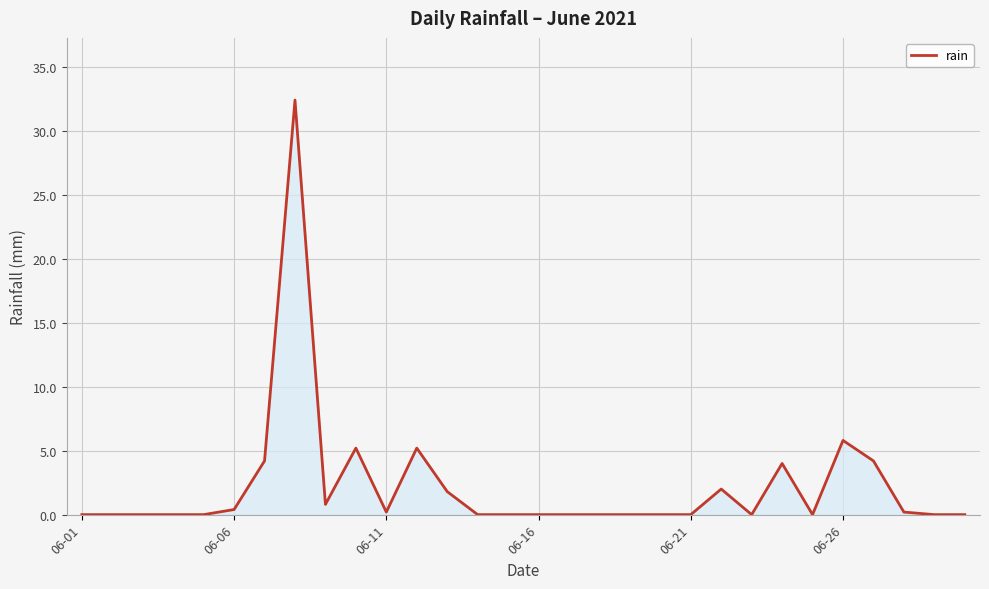

What is the greatest value displayed?

32.4